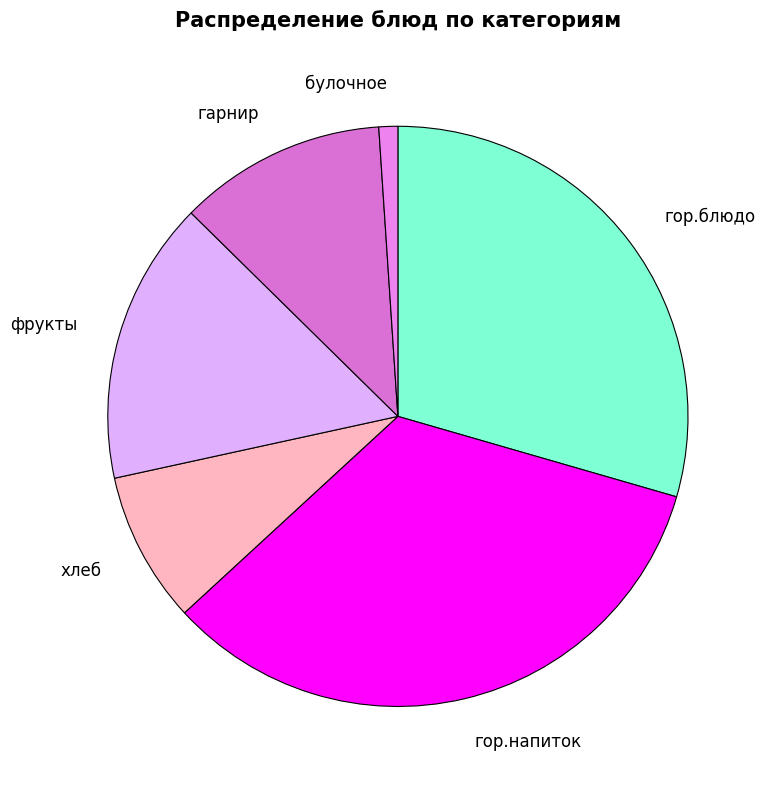

Rank the categories by value from highest to lowest.

гор.напиток, гор.блюдо, фрукты, гарнир, хлеб, булочное